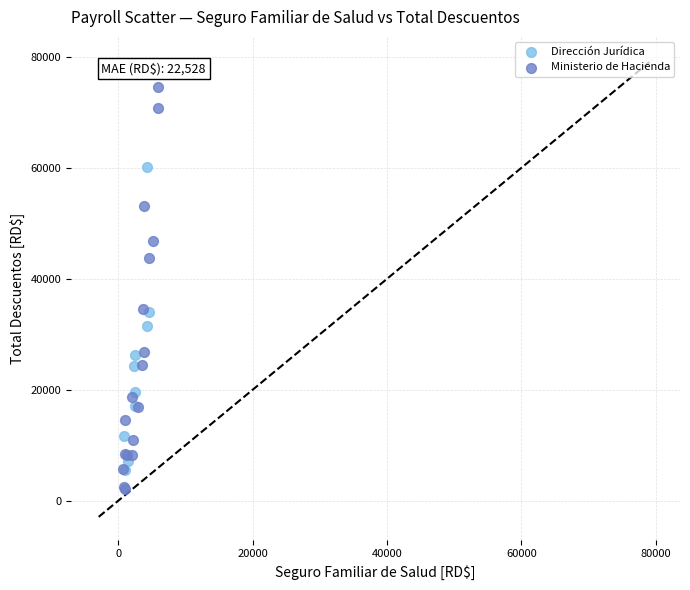

Which series has the widest spread of Y values?

Ministerio de Hacienda